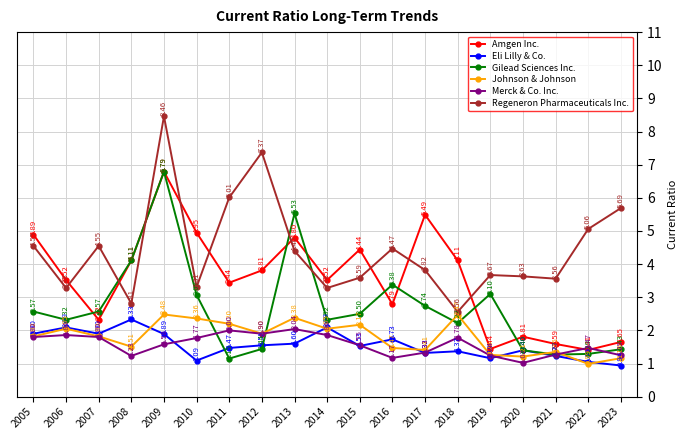

Where is the first local maximum for Gilead Sciences Inc.?

2009